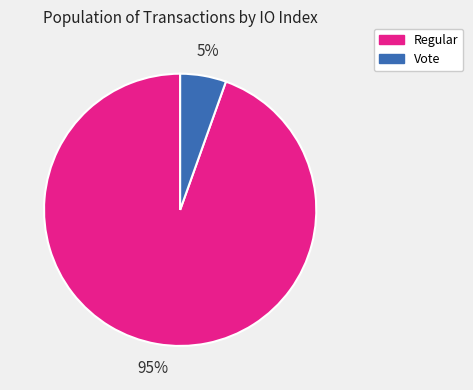

To the nearest percent, what is the average slice percentage?

50%